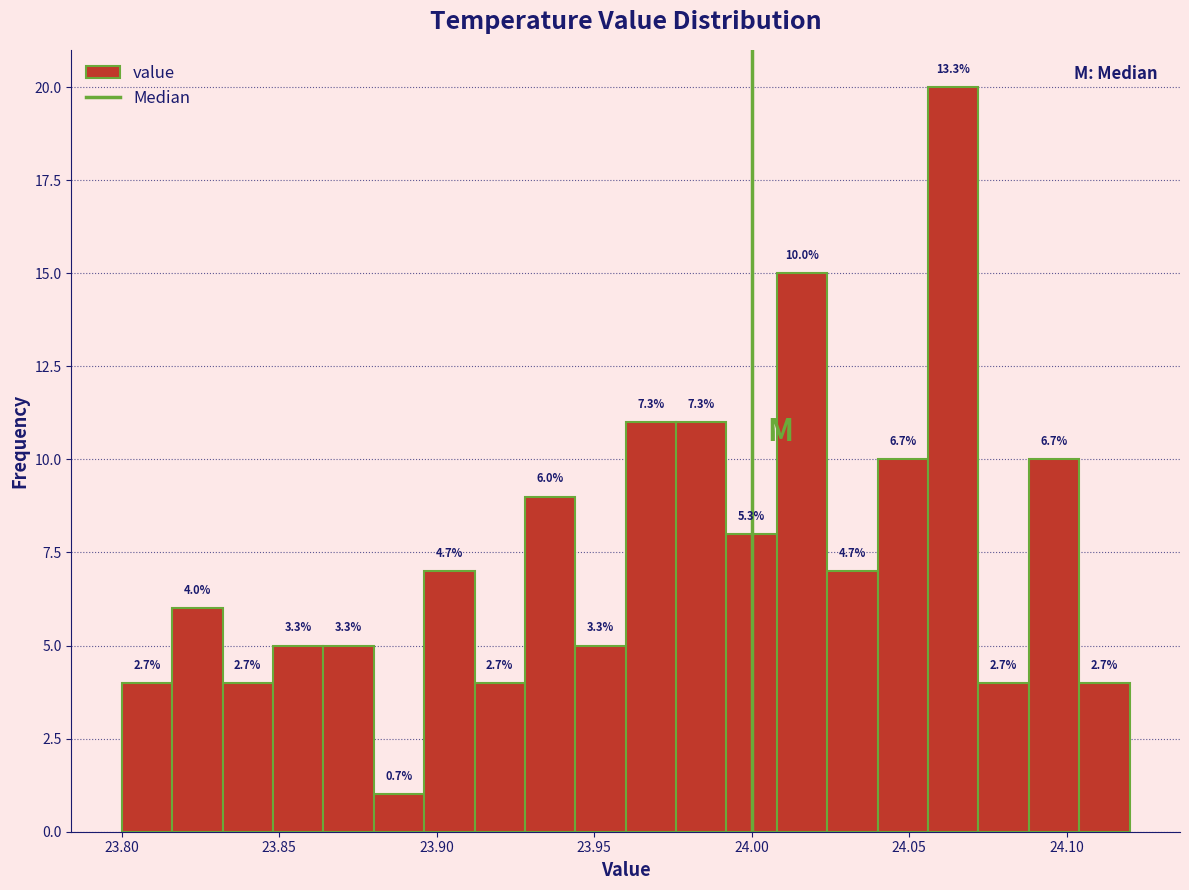

Read against the x-axis, roughly where is the centre of the tallest bar?

24.065